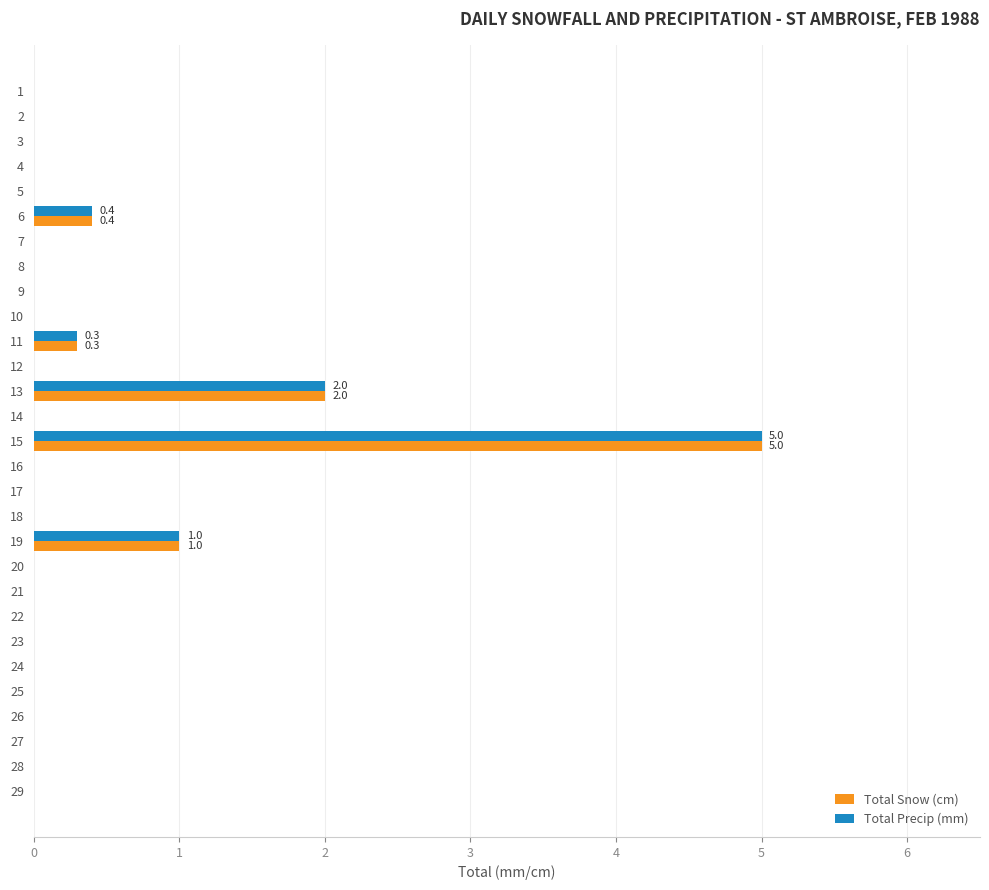

At which label is Total Precip (mm) closest to 2?

13